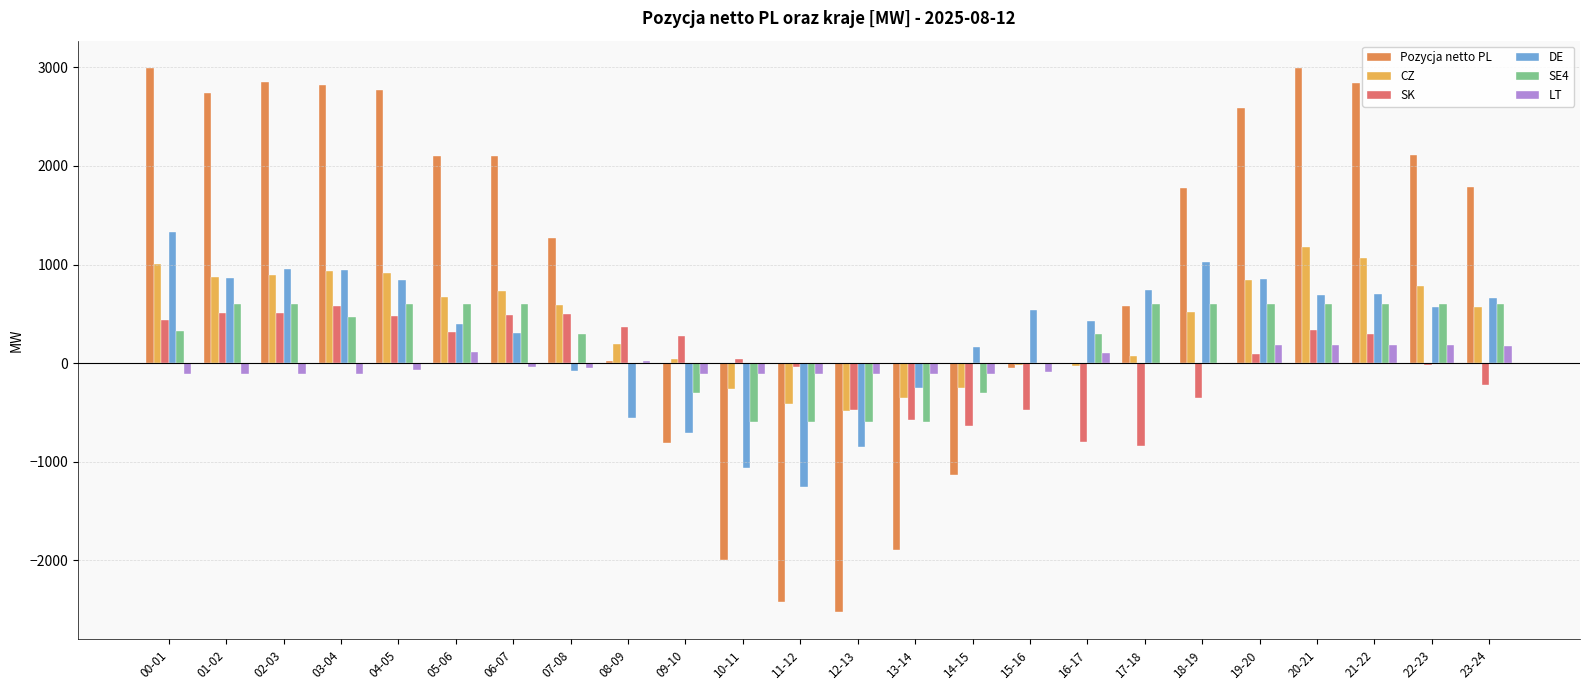

Which series changed the most between 13-14 and 23-24?

Pozycja netto PL